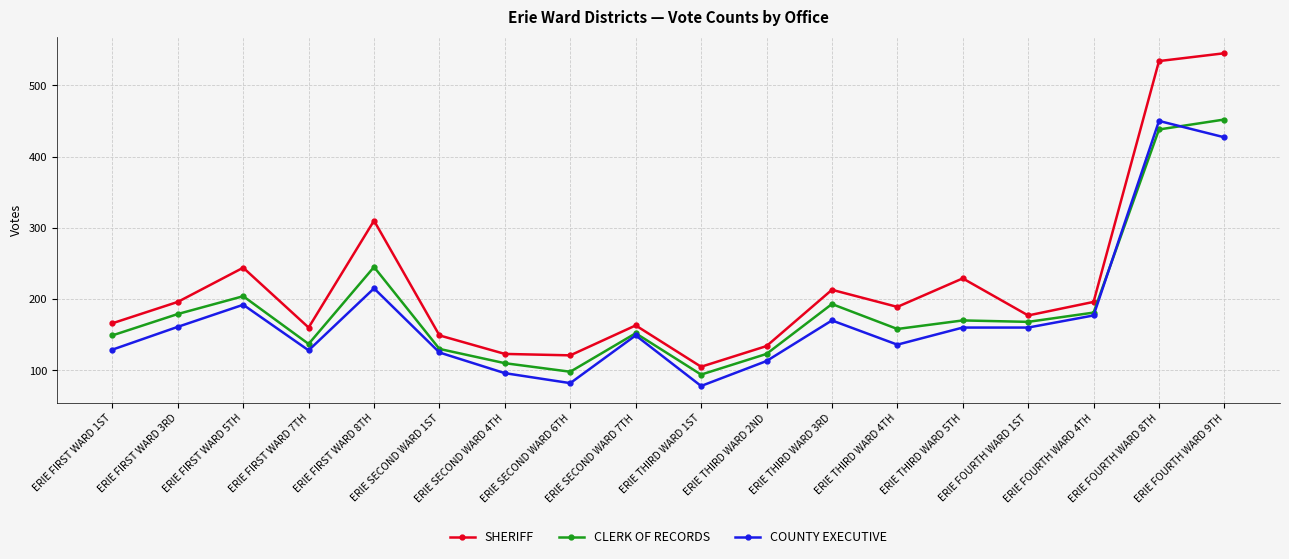

What is the difference between the highest and lowest values at ERIE FOURTH WARD 4TH?

19